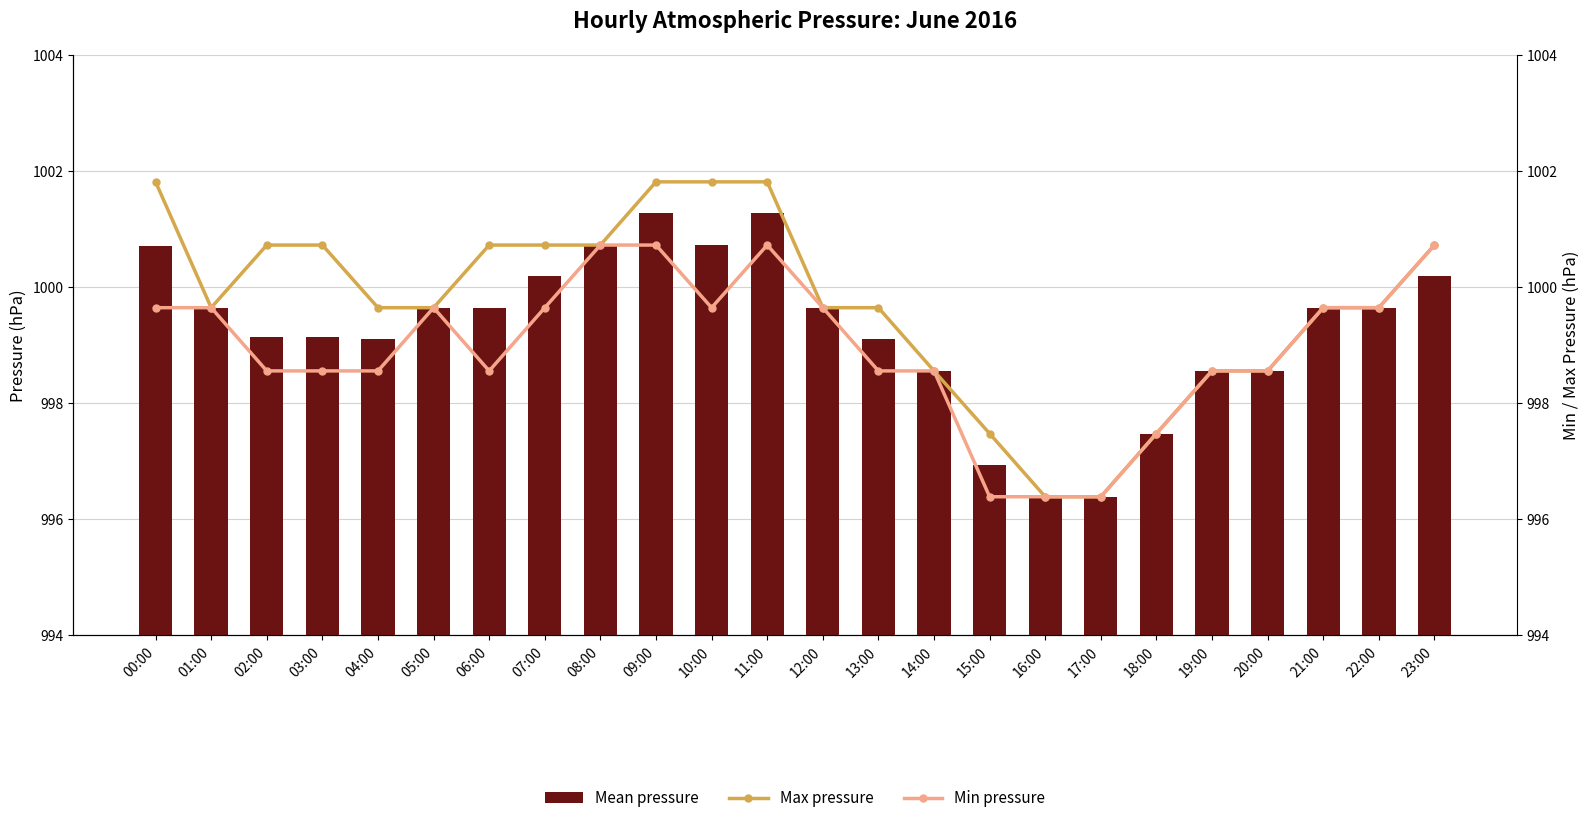

Reading right to left, transcribe all the data shown in this chart.

Mean pressure: 1000.2	999.6	999.6	998.6	998.6	997.5	996.4	996.4	996.9	998.6	999.1	999.6	1001.3	1000.7	1001.3	1000.7	1000.2	999.6	999.6	999.1	999.1	999.1	999.6	1000.7
Max pressure: 1000.7	999.6	999.6	998.6	998.6	997.5	996.4	996.4	997.5	998.6	999.6	999.6	1001.8	1001.8	1001.8	1000.7	1000.7	1000.7	999.6	999.6	1000.7	1000.7	999.6	1001.8
Min pressure: 1000.7	999.6	999.6	998.6	998.6	997.5	996.4	996.4	996.4	998.6	998.6	999.6	1000.7	999.6	1000.7	1000.7	999.6	998.6	999.6	998.6	998.6	998.6	999.6	999.6